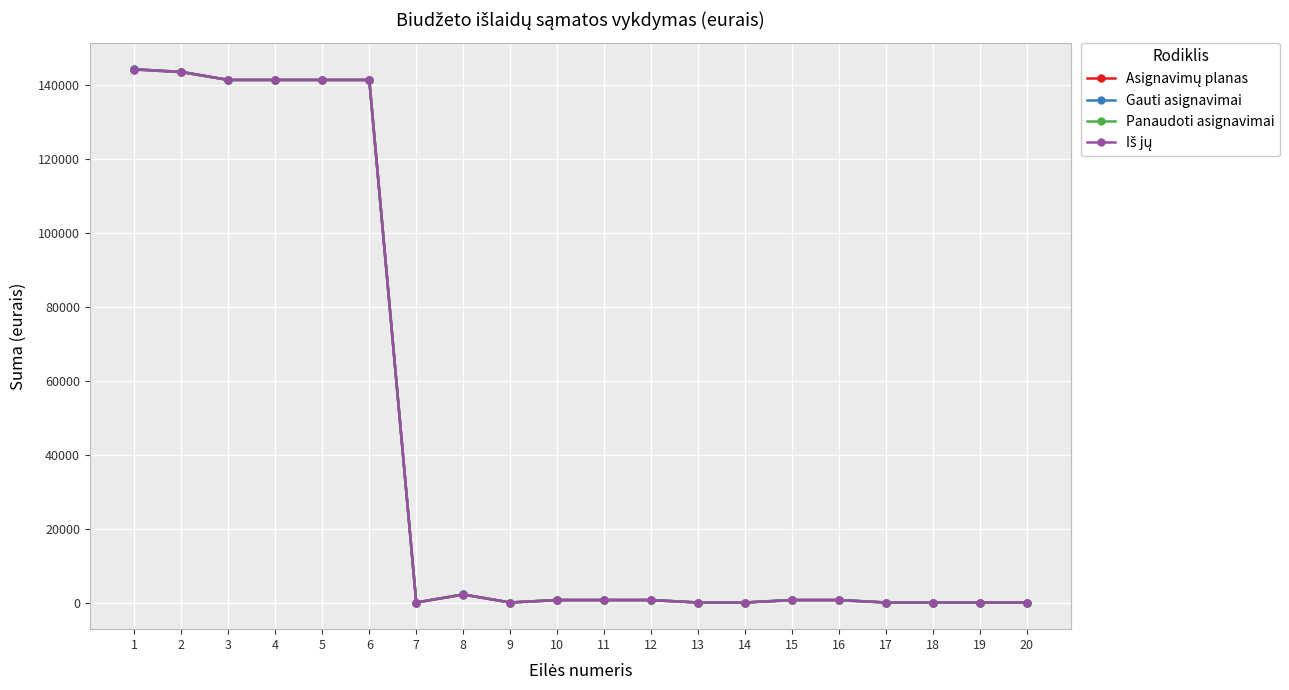

True or false: Panaudoti asignavimai has a value of -48725.9 at 9.

False